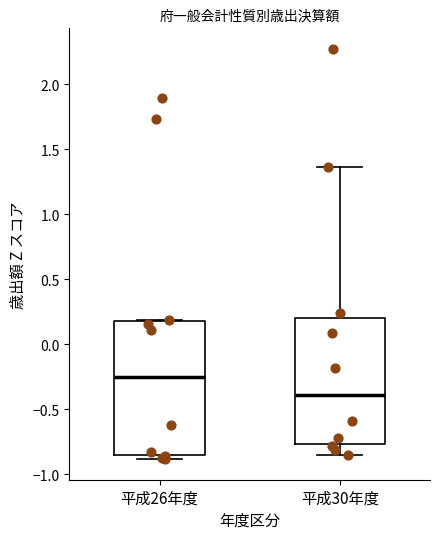

Reading left to right, transcribe this box plot: for each box, give where its median line is, the range the box spans, and where its two whiskers end, as read against the y-axis. The values are not printed on the chart, so give them approximately, as read against the axis.

平成26年度: median -0.25, box -0.85 to 0.20, whiskers -0.90 to 0.20
平成30年度: median -0.40, box -0.75 to 0.20, whiskers -0.85 to 1.35